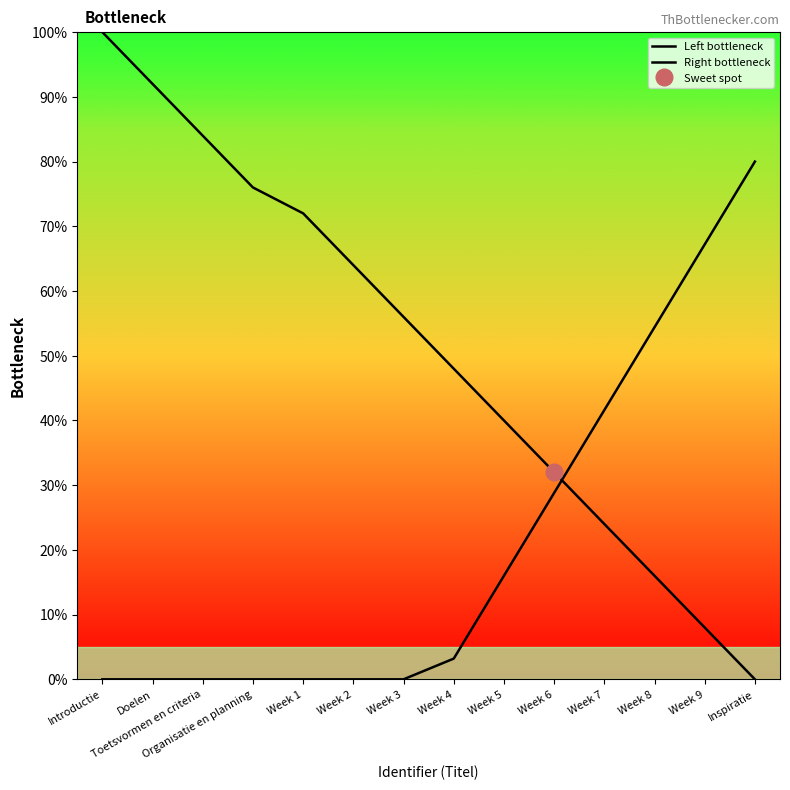

True or false: Left bottleneck has a value of 38.4 at Week 2.

False